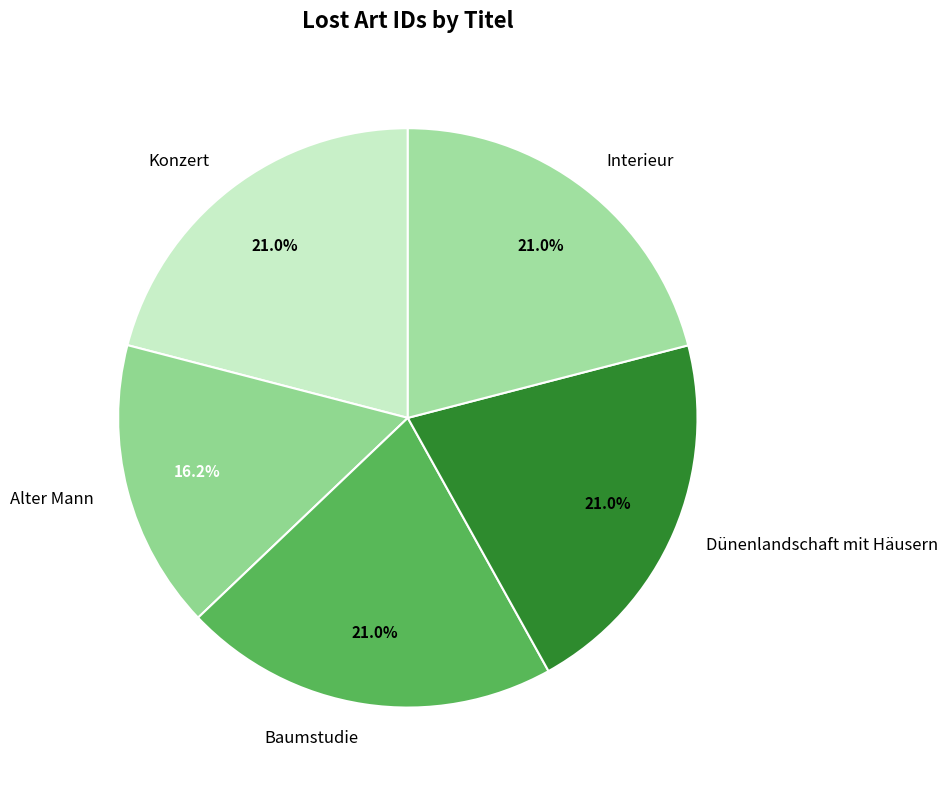

Is there any slice that represents more than half of the pie?

No